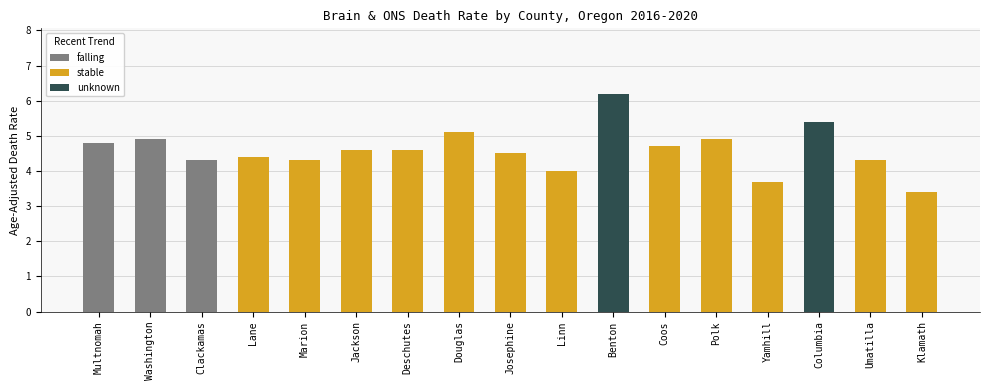

Which label corresponds to the largest value in the chart?

Benton